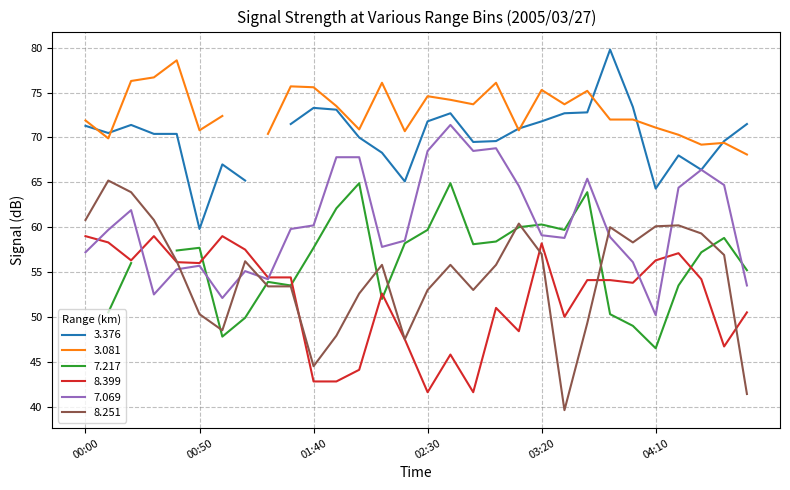

What position from the left is 04:20?

27